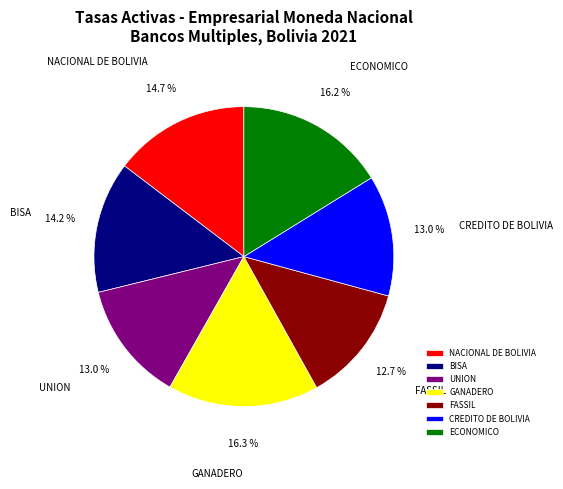

How many slices are in this pie chart?

7